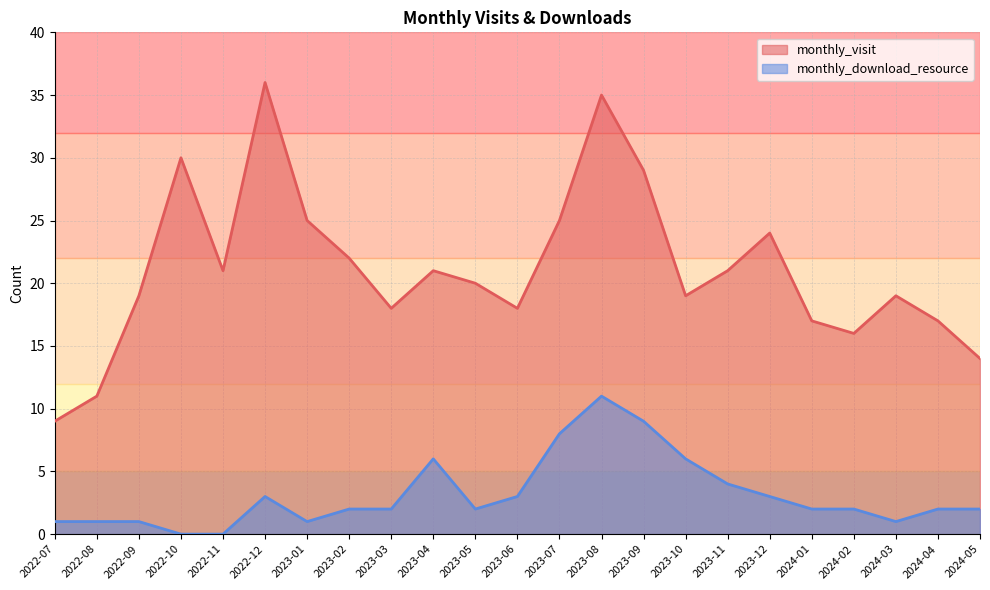

The value of monthly_download_resource at 2024-04 is 2. True or false?

True